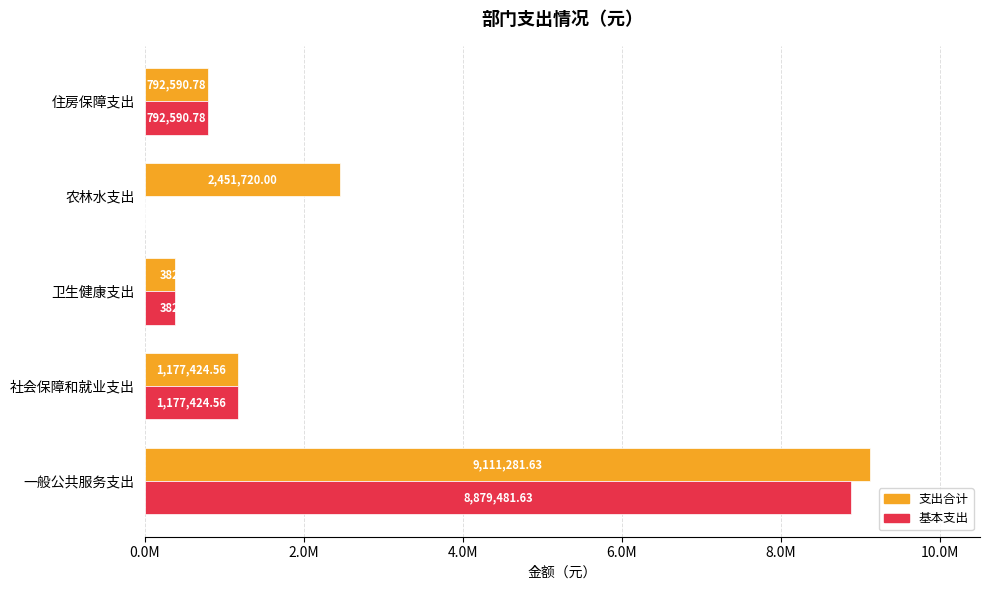

What are all the series names shown in the legend?

支出合计, 基本支出